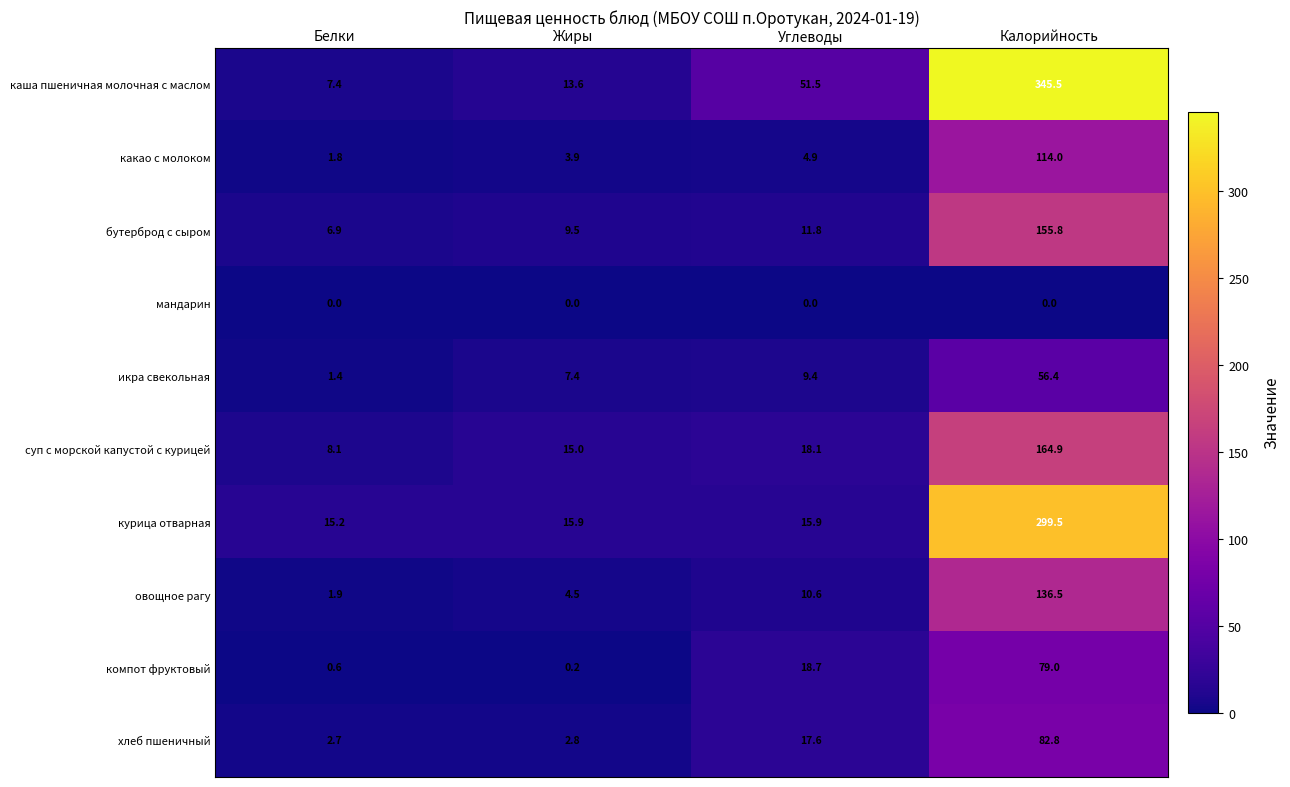

At which category is the sum across all series the highest?

Калорийность